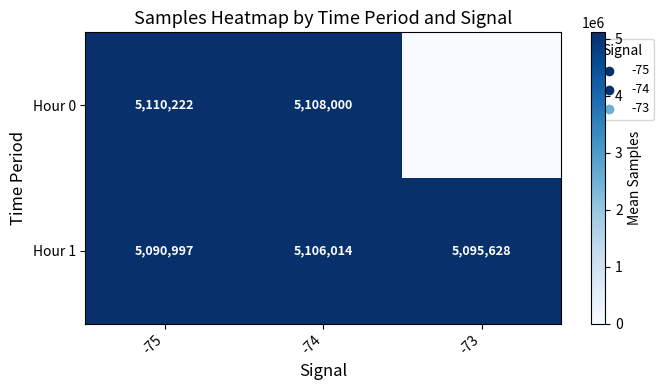

The value of Hour 1 at -74 is 7808263. True or false?

False